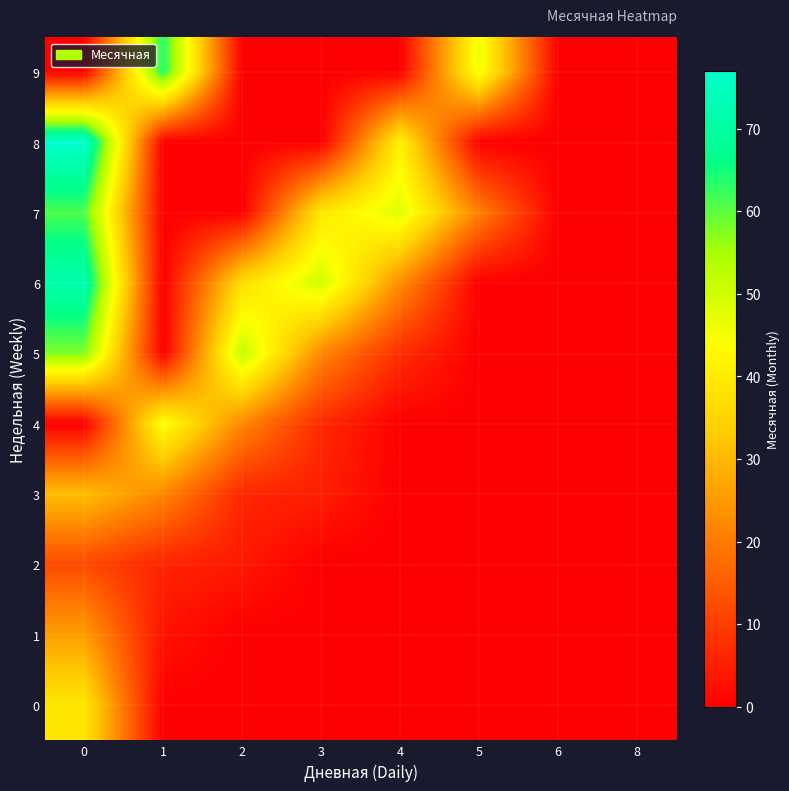

Rank the series at 2 from lowest to highest value.

row_0, row_1, row_7, row_8, row_9, row_2, row_3, row_4, row_6, row_5